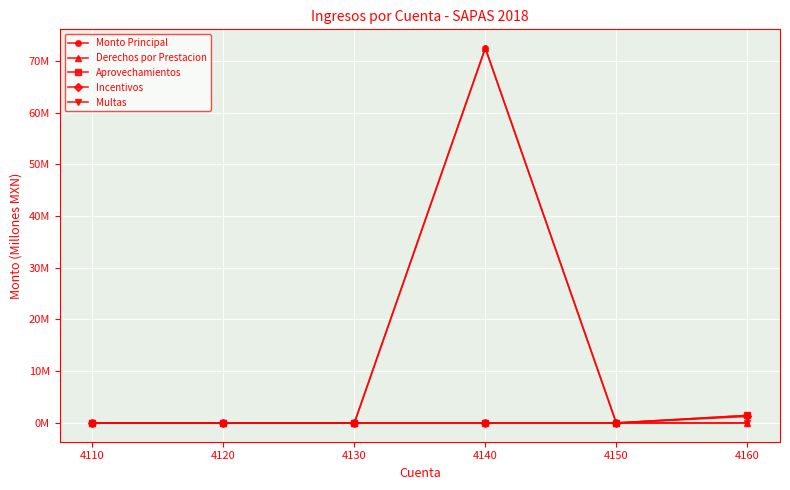

Is this an area chart (filled region under the line)?

No